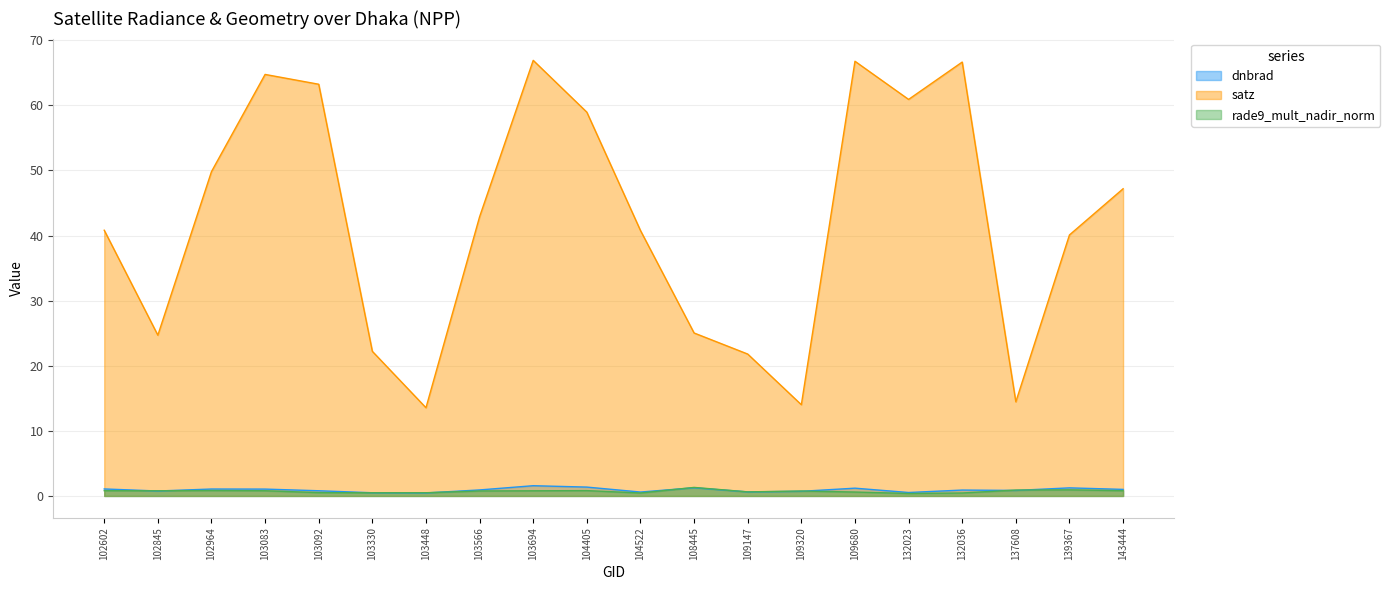

How many data points in satz are above 42?

10